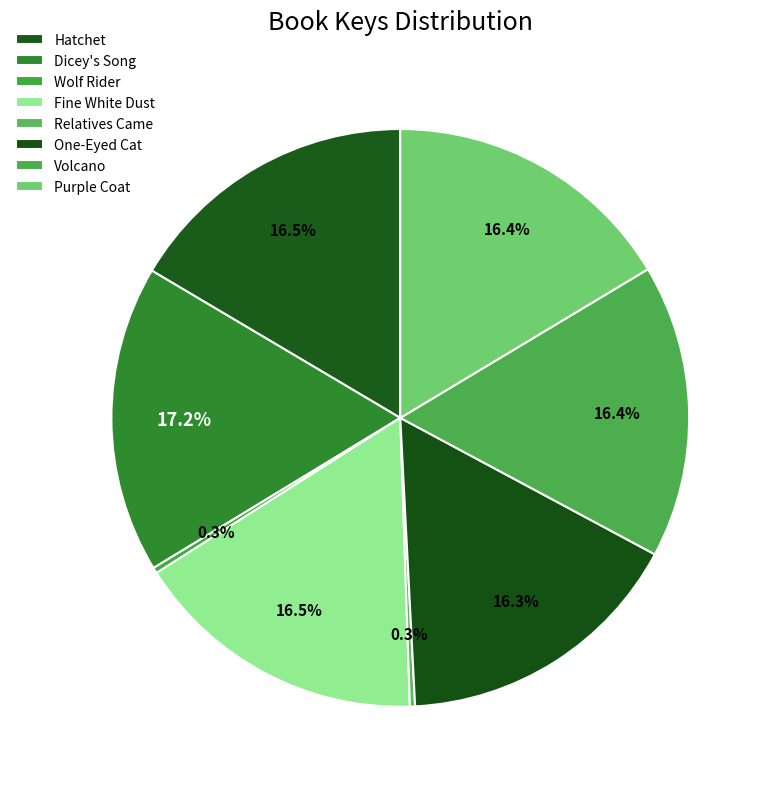

True or false: Relatives Came accounts for 0% of the total.

True